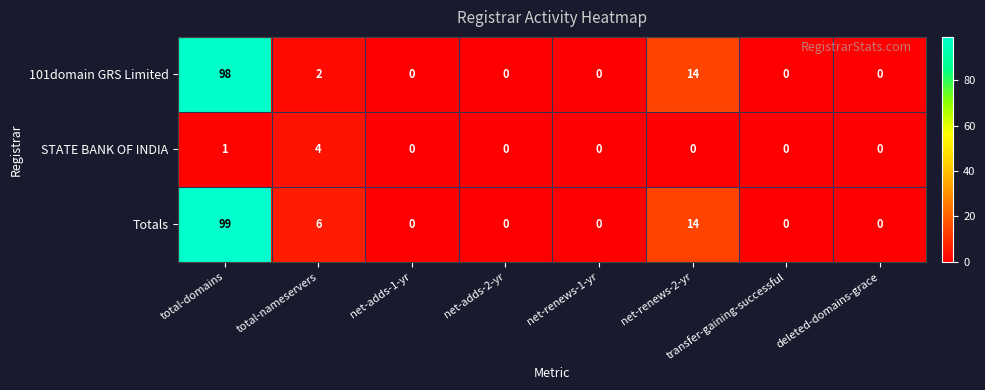

Which series has the largest total across all categories?

Totals